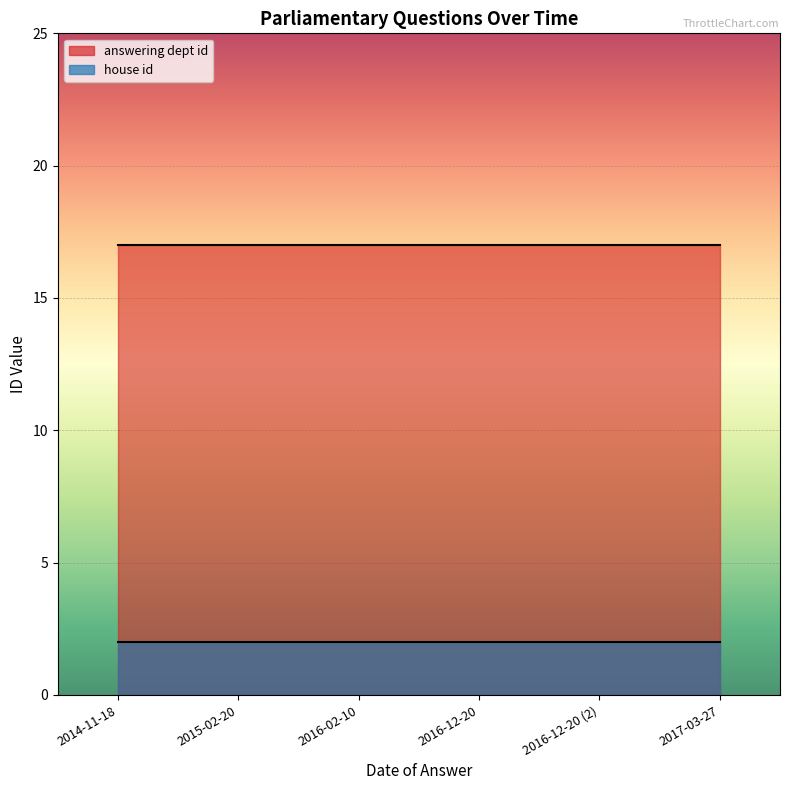

The house id series shows 2 at 2014-11-18. True or false?

True